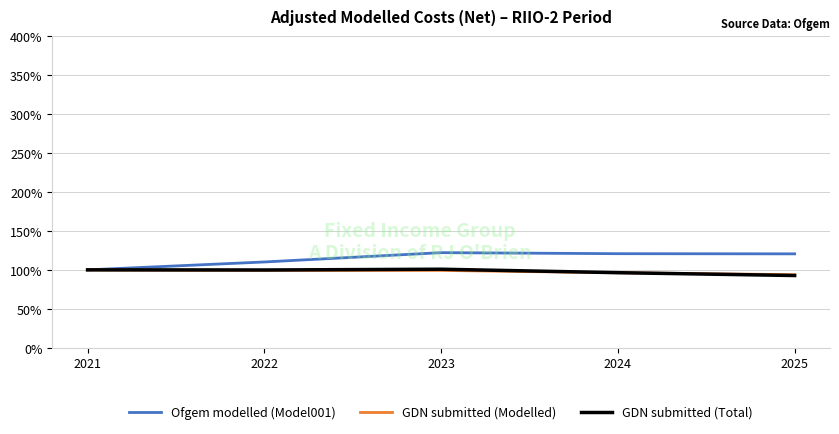

How many lines are shown in the chart?

3